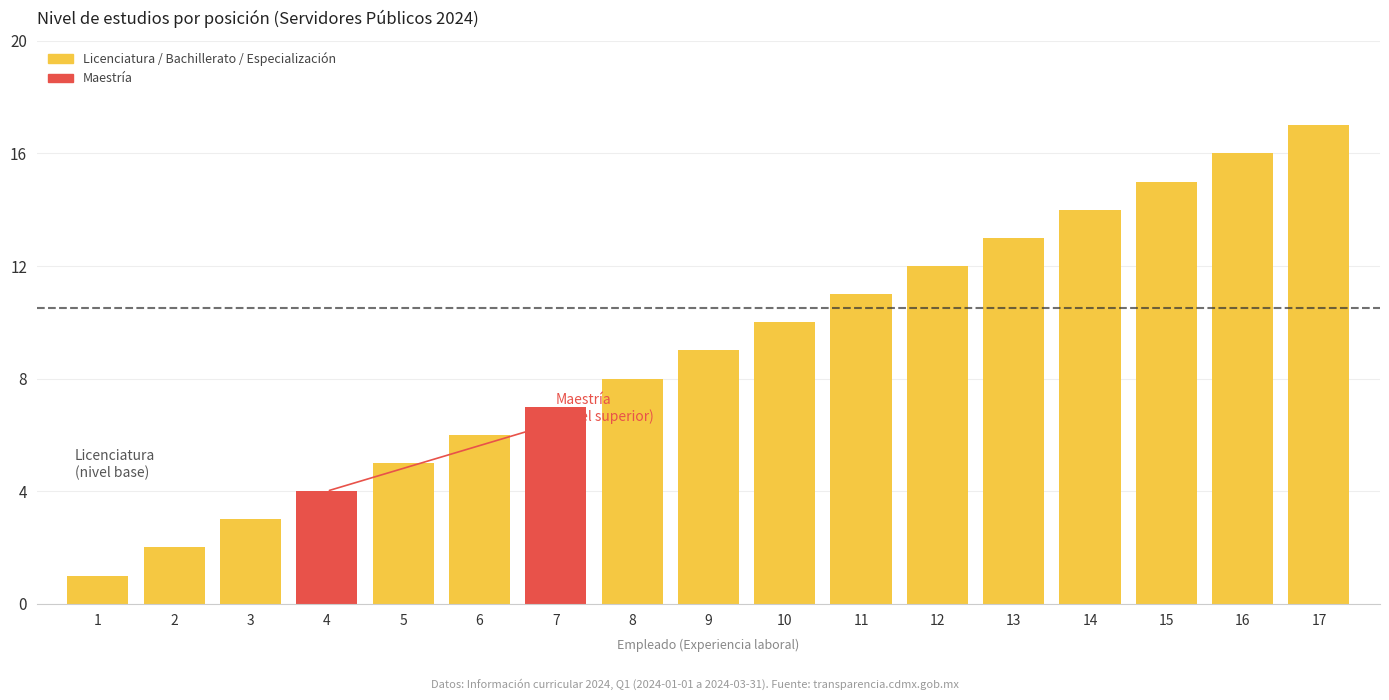

What is the ratio of the value at 5 to the value at 10?

0.5